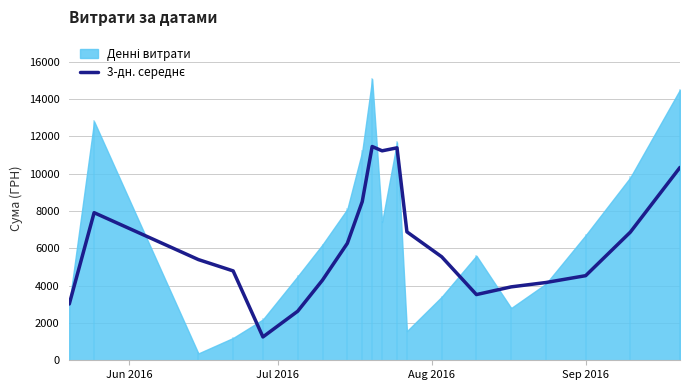

True or false: the data shows 13238.0 at Jul 2016.

False